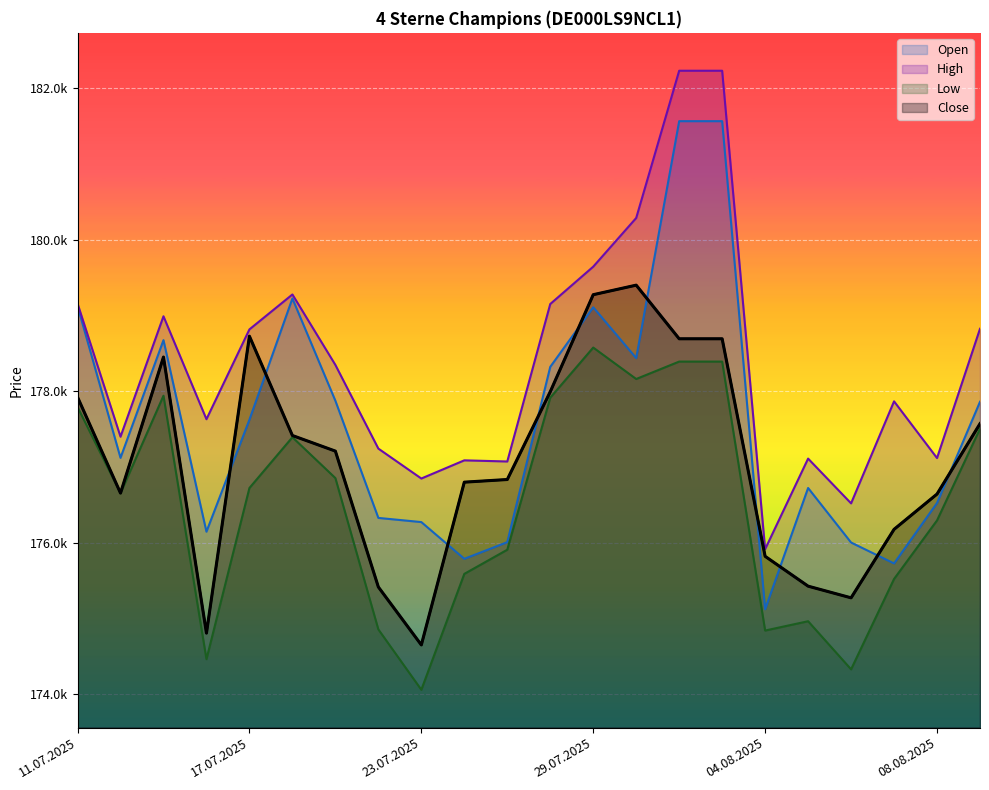

Count the number of data series in this chart.

4